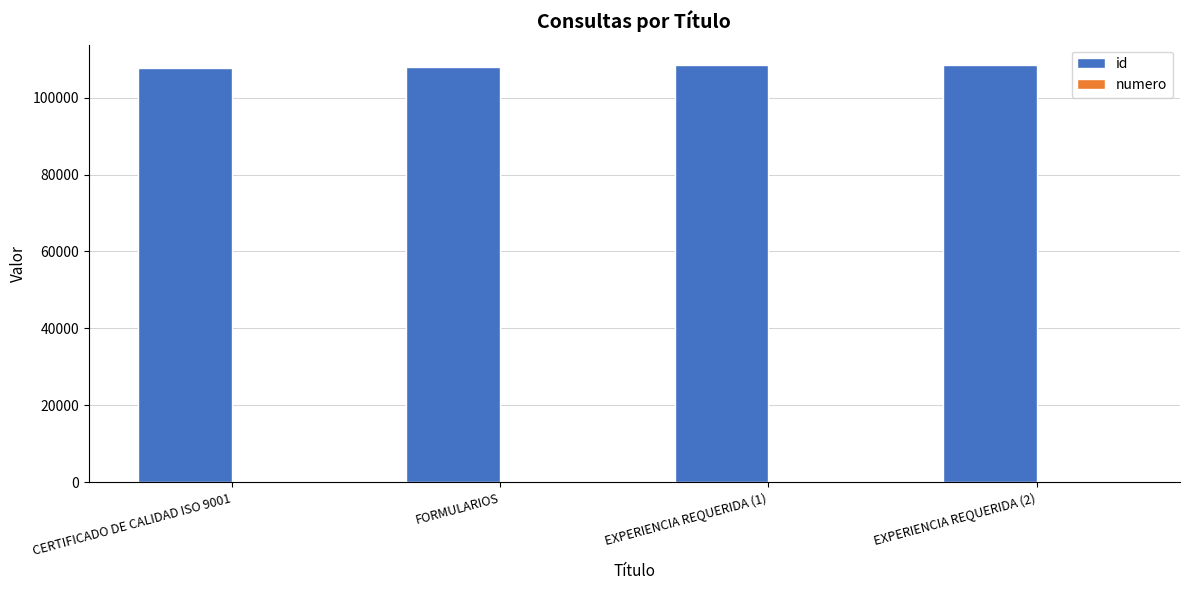

Which series has the largest total across all categories?

id